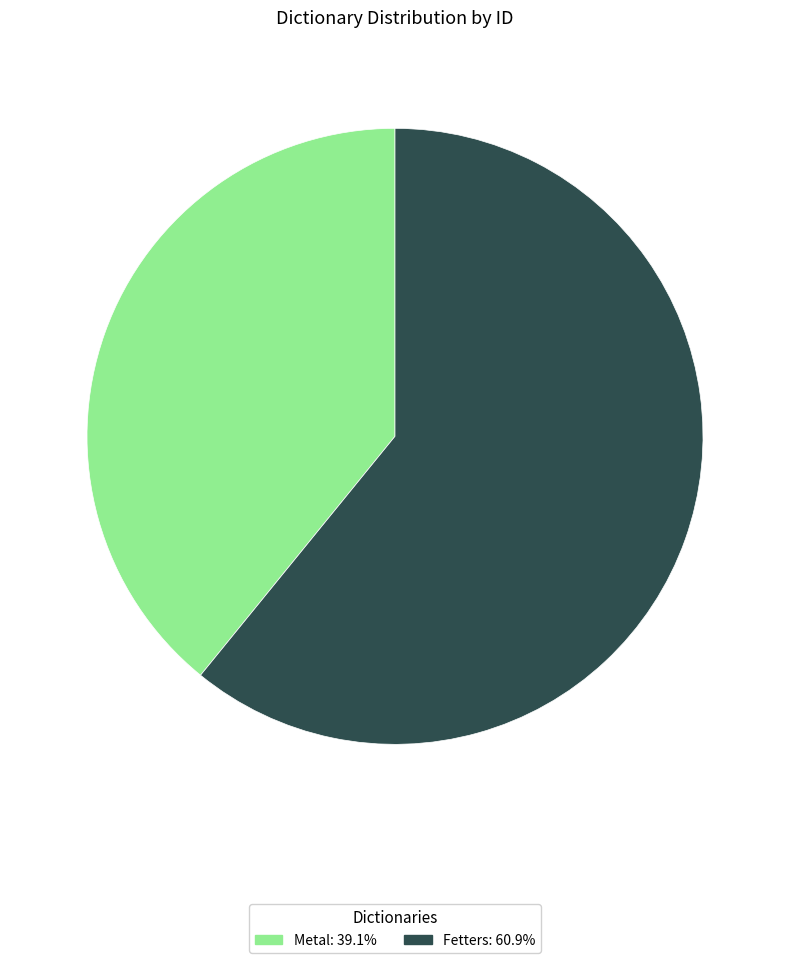

Is there a majority slice in this chart?

Yes